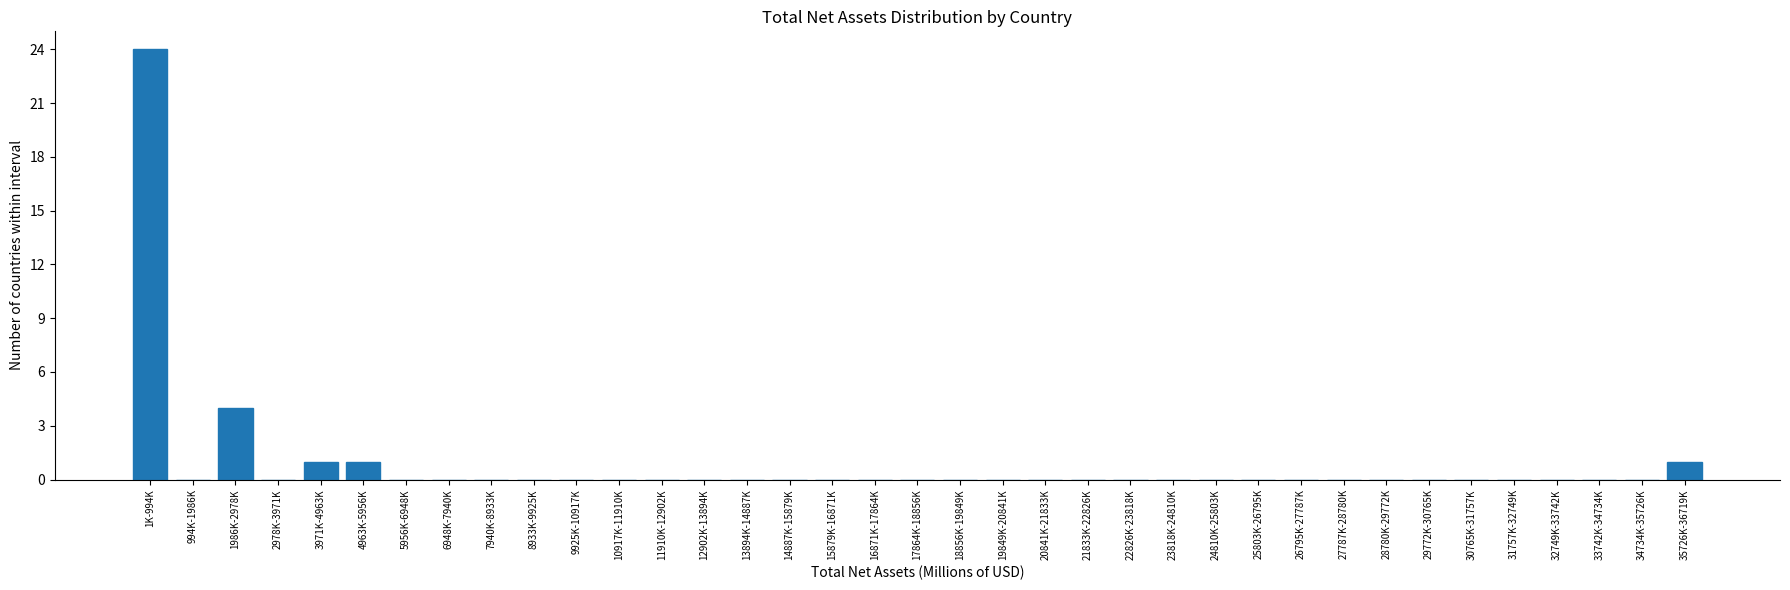

Which category has the highest value across all series?

1K-994K